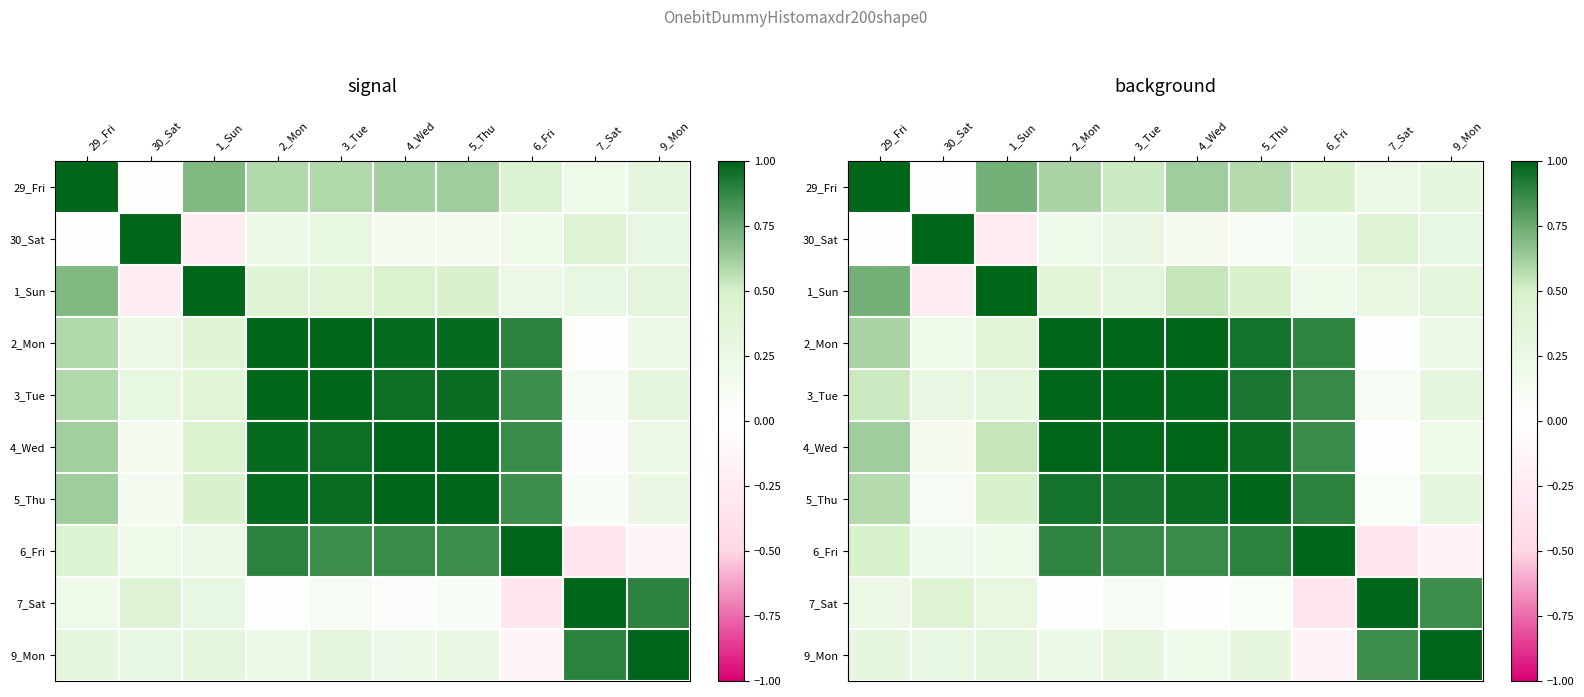

Which series has the widest spread of values?

6_Fri